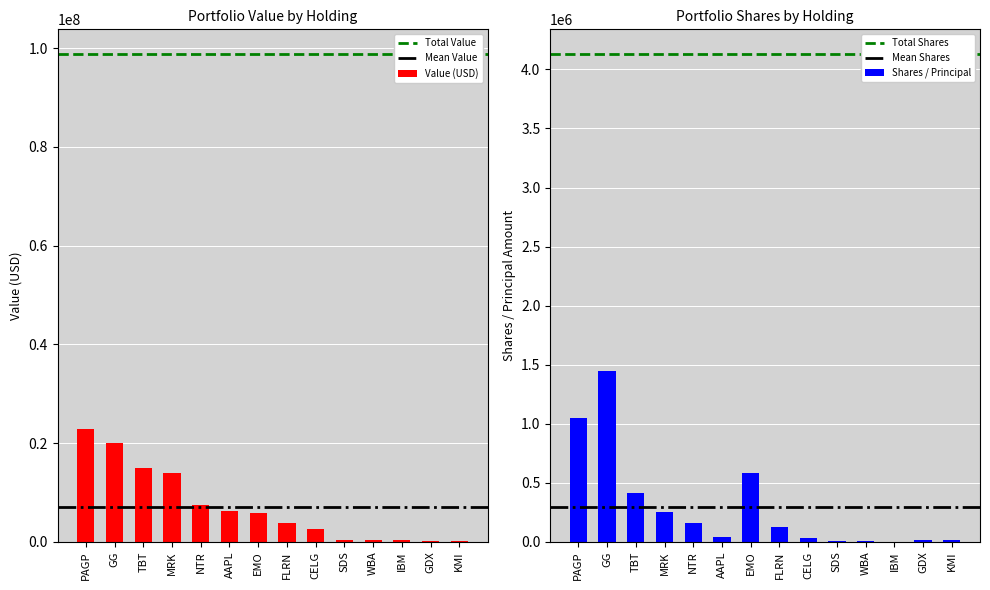

What is the highest value of the Value (USD) series?

22873000